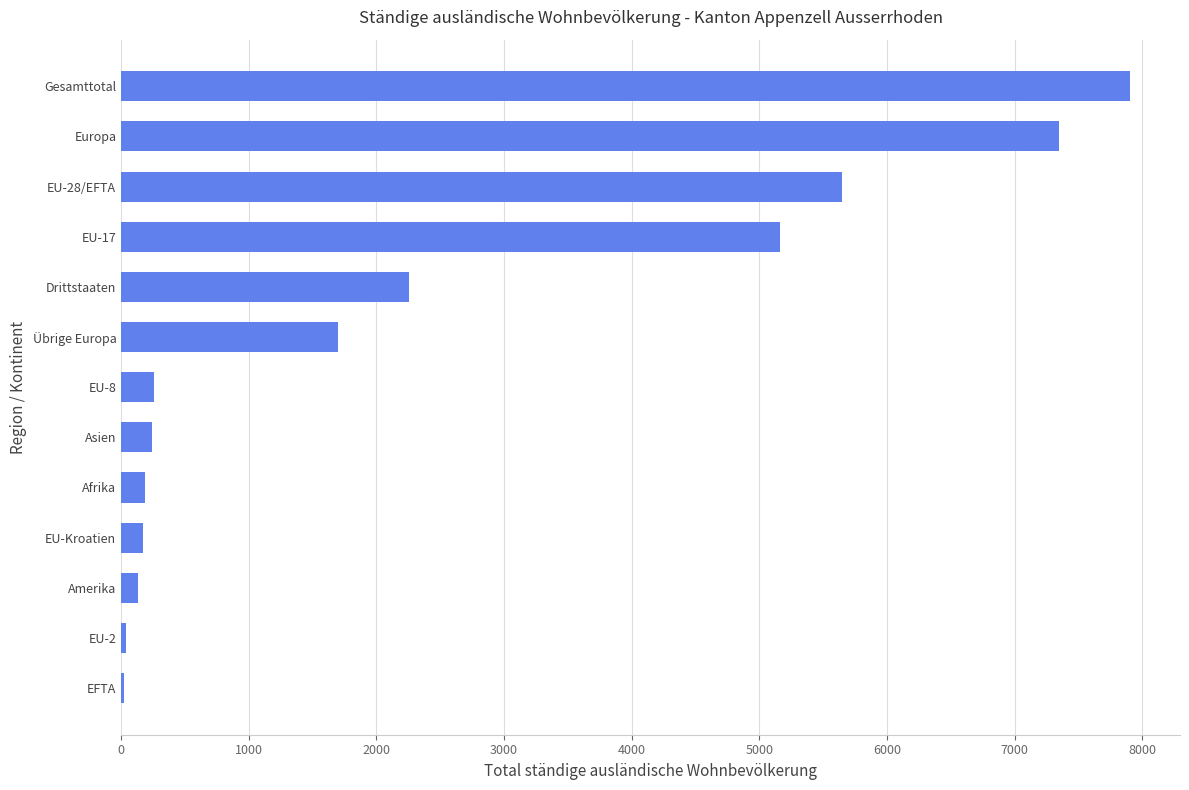

At which label is the value closest to 3960?

EU-17